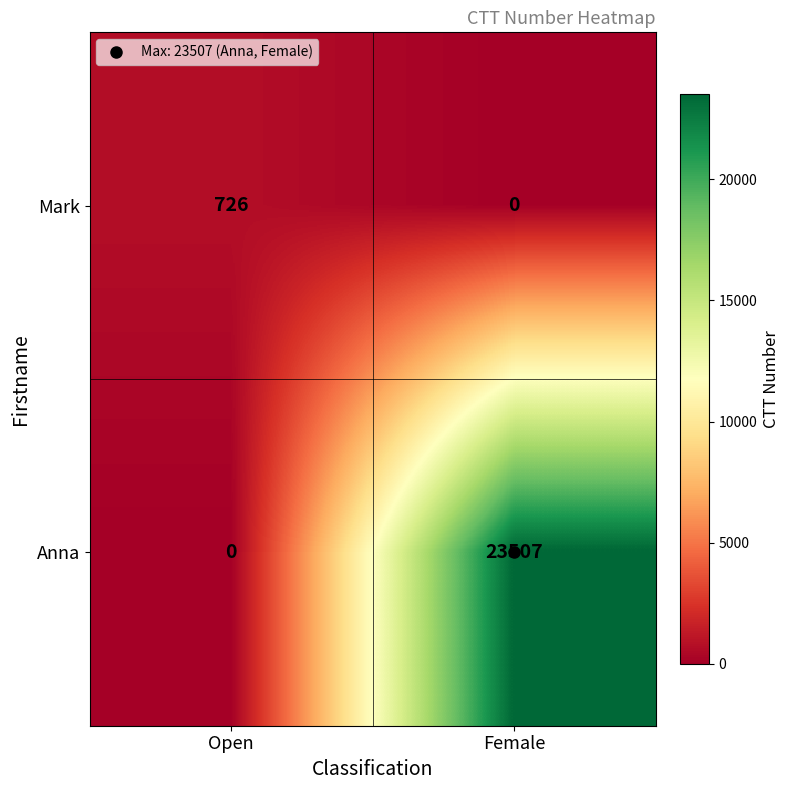

What is the spread (max minus min) of values at Open?

726